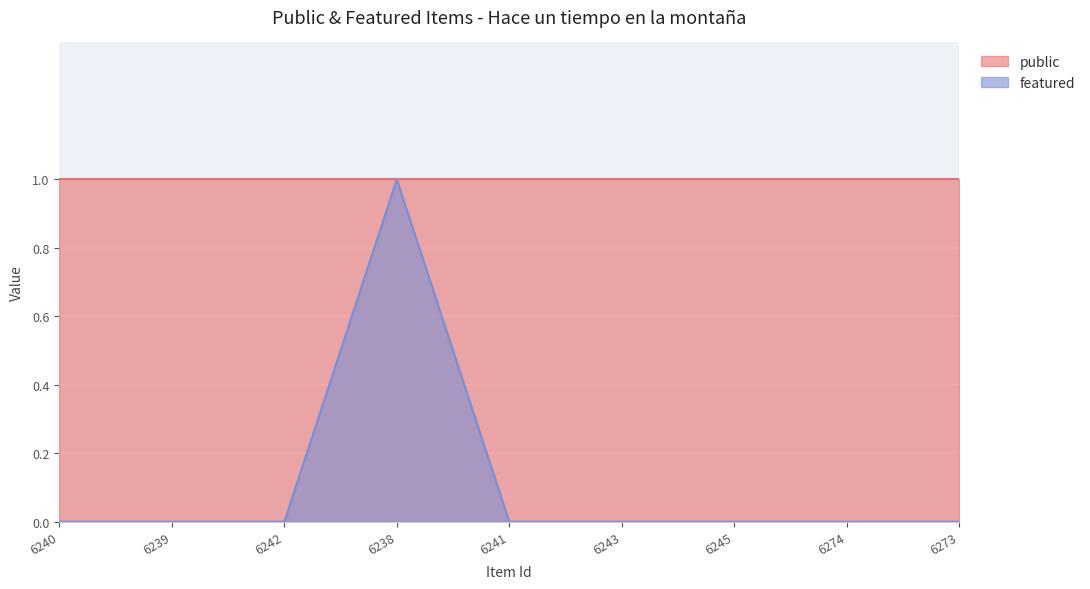

The value at 6243 is 0. True or false?

False